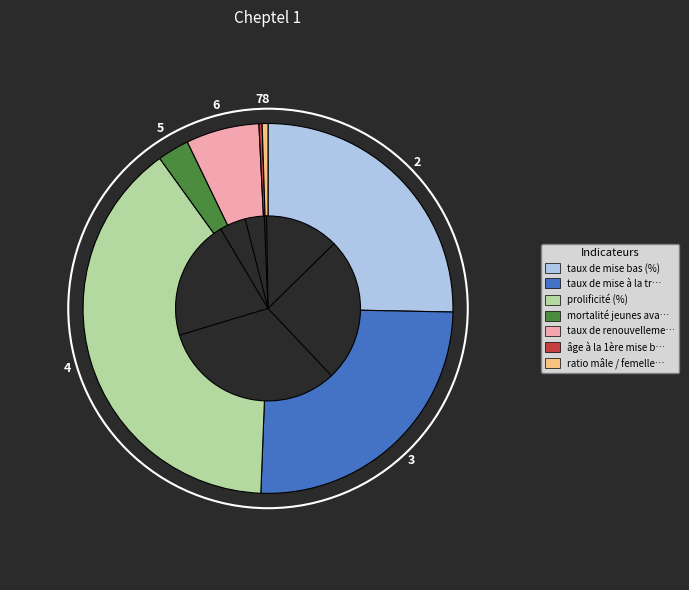

Is there any slice that represents more than half of the pie?

No